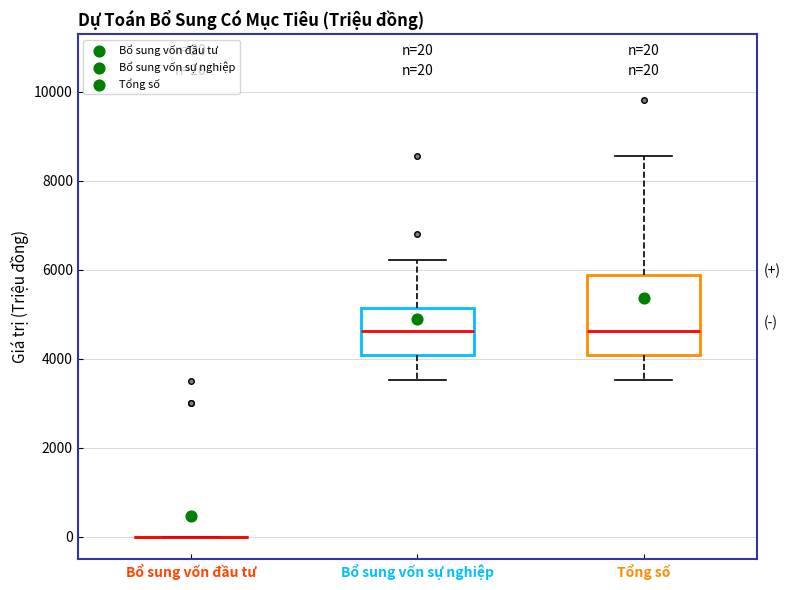

Comparing the boxes themselves (not the whiskers), which one is the tallest?

Tổng số